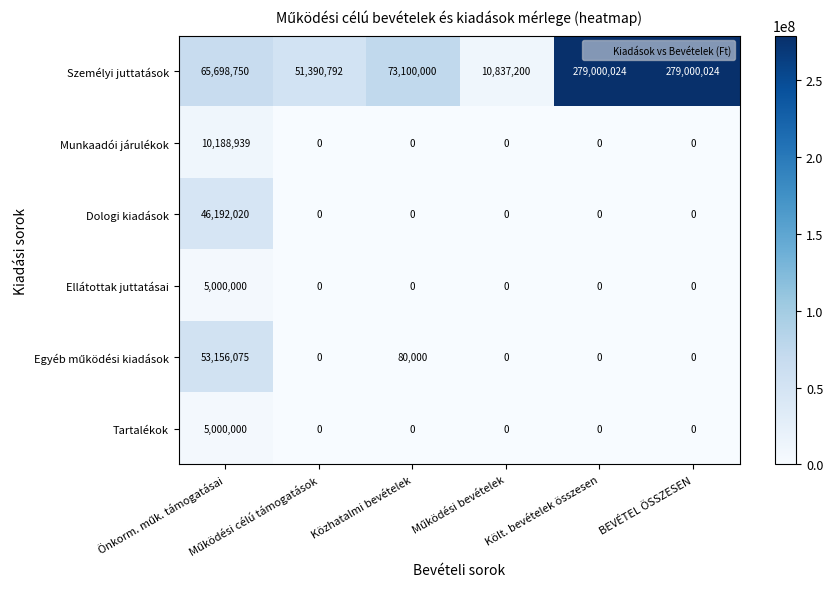

At how many categories does at least one series exceed 39391621?

5